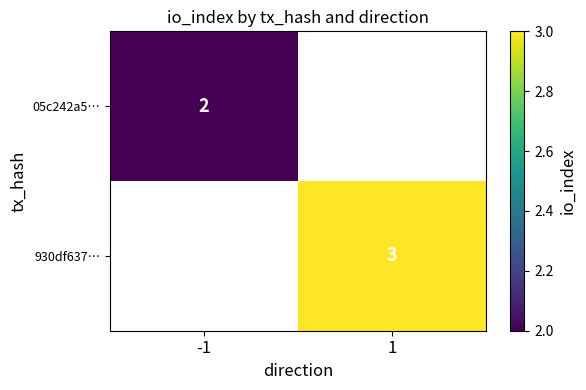

The value of 05c242a5… at -1 is 2. True or false?

True